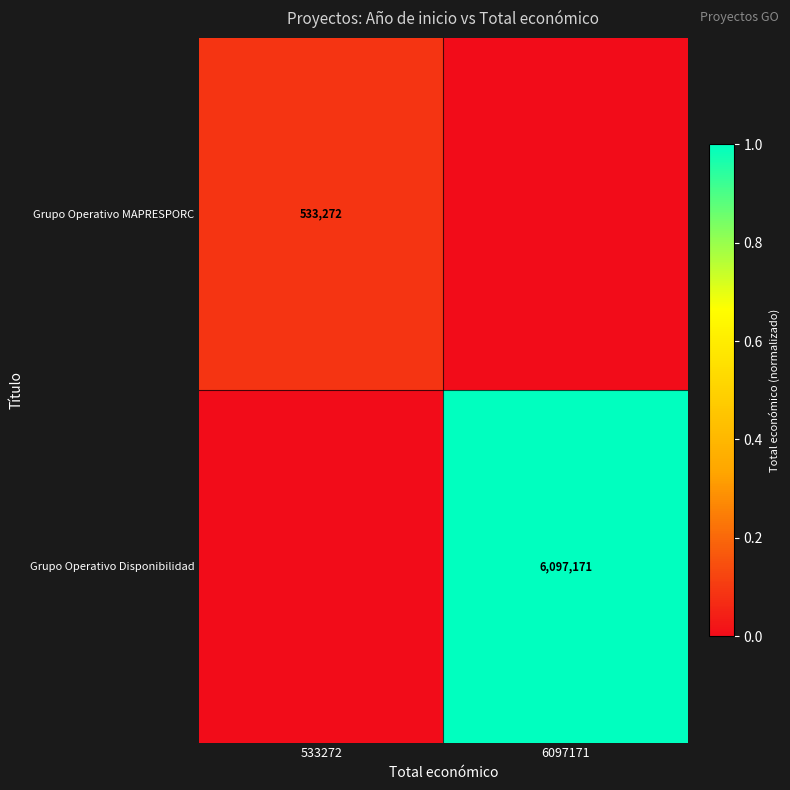

The value of Grupo Operativo Disponibilidad at 6097171 is 4017518. True or false?

False